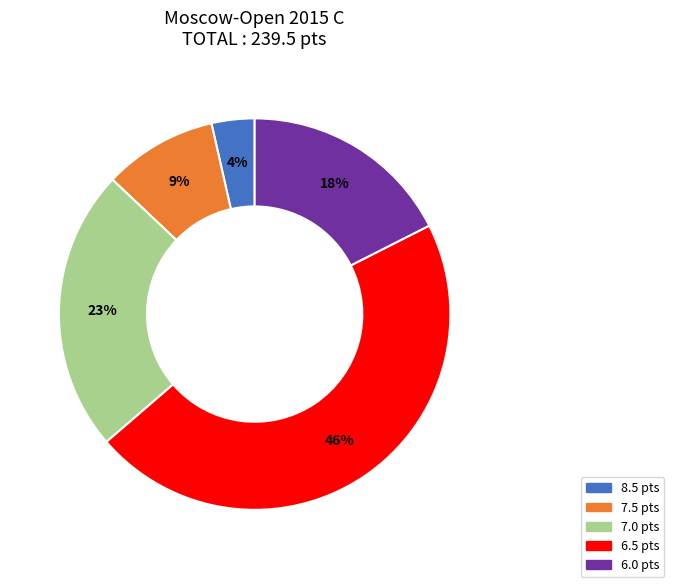

To the nearest percent, what is the average slice percentage?

20%